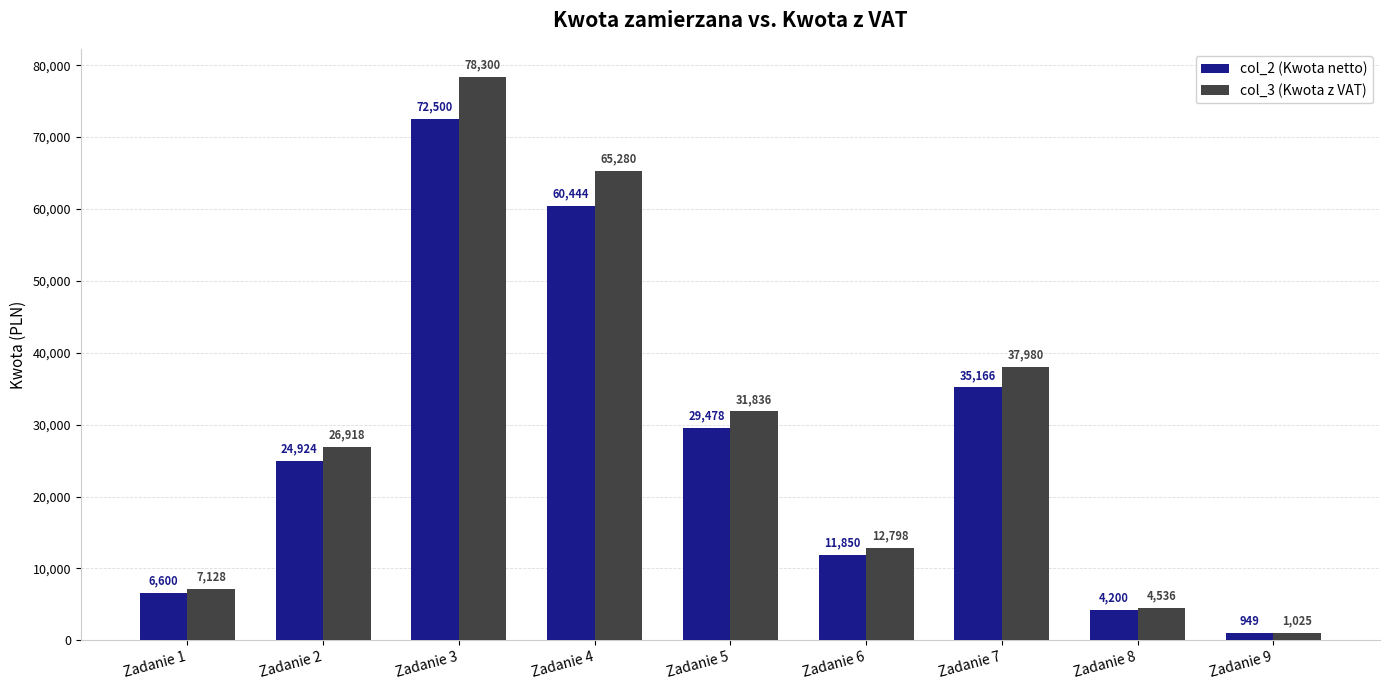

Between Zadanie 1 and Zadanie 6, which series saw the biggest shift?

col_3 (Kwota z VAT)